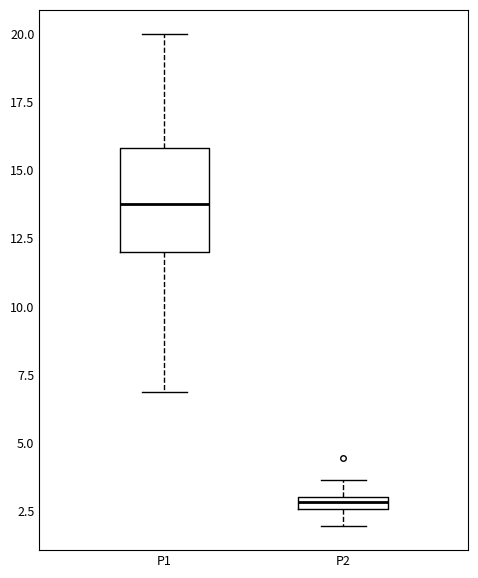

Which box has the lowest median line?

P2